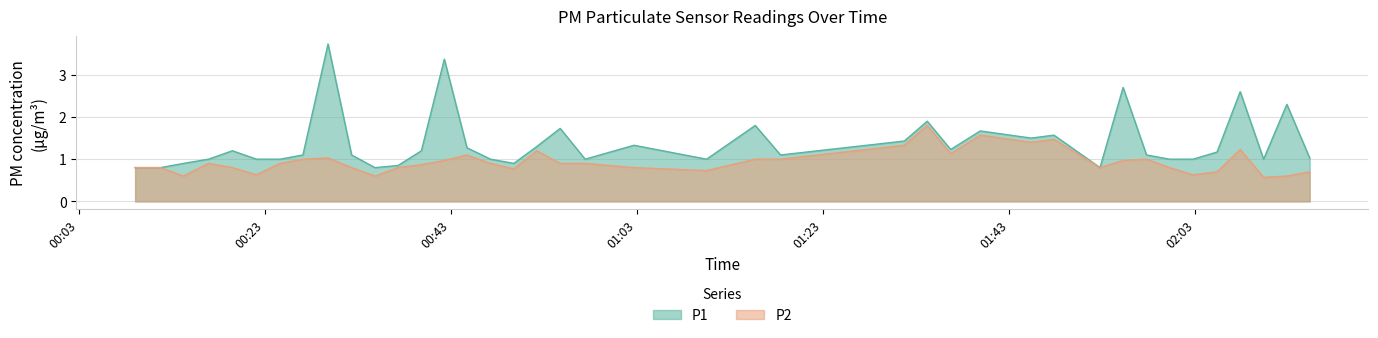

What is the difference between the maximum and minimum values in the P2 series?

1.2